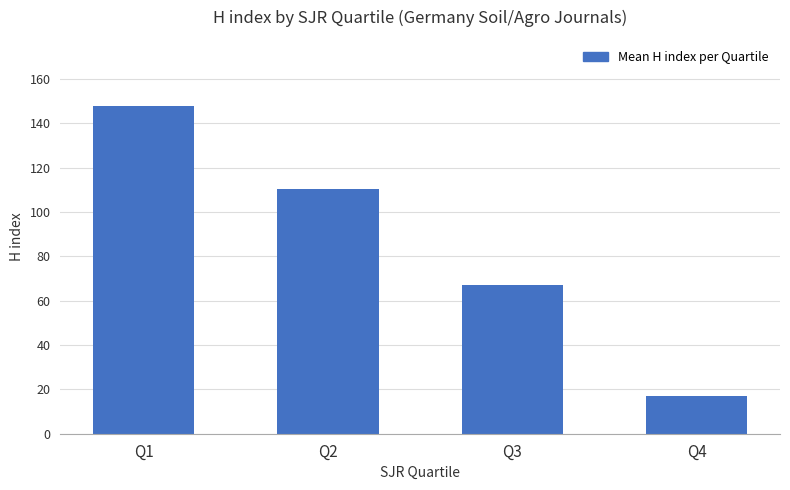

What is the average value?

85.6